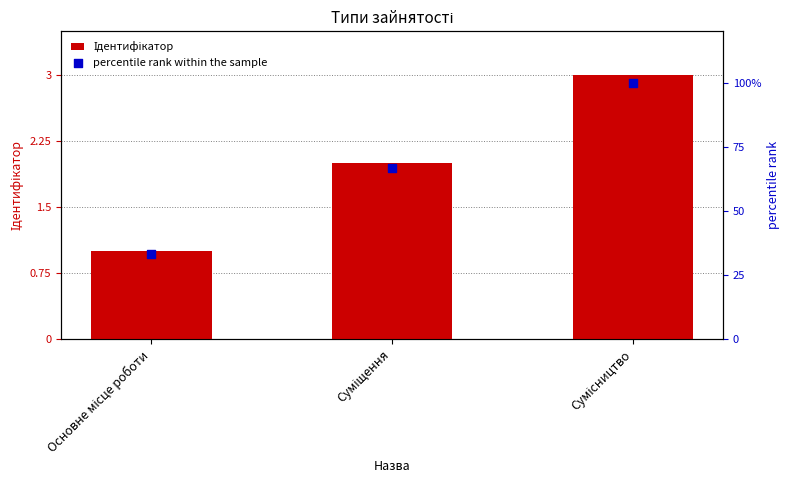

What is the total value across all series at Основне місце роботи?

34.3